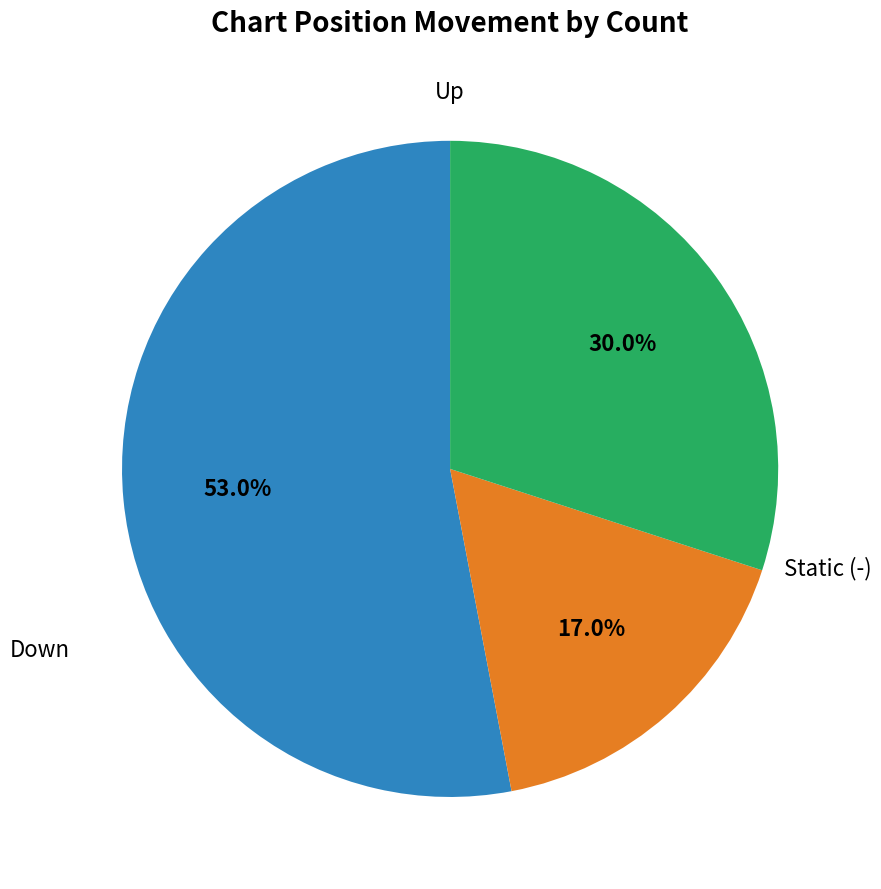

Is there a majority slice in this chart?

Yes